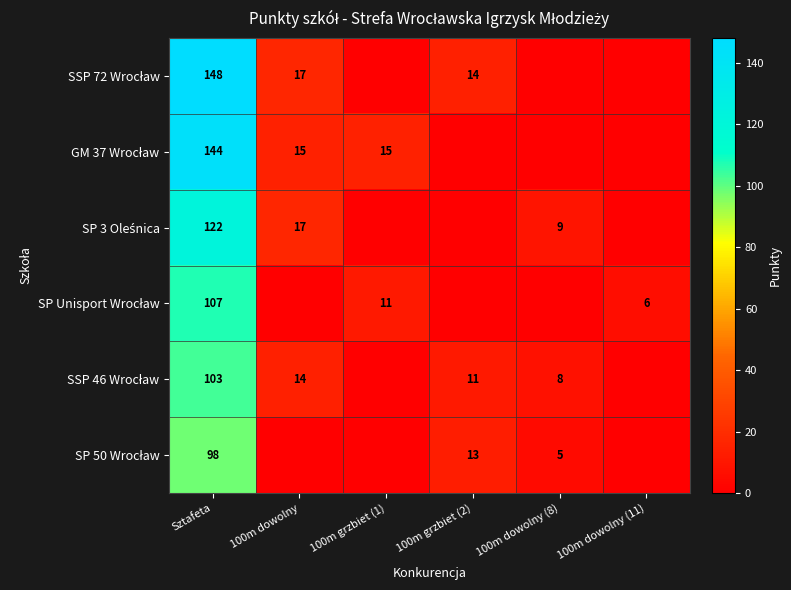

Count the number of data series in this chart.

6